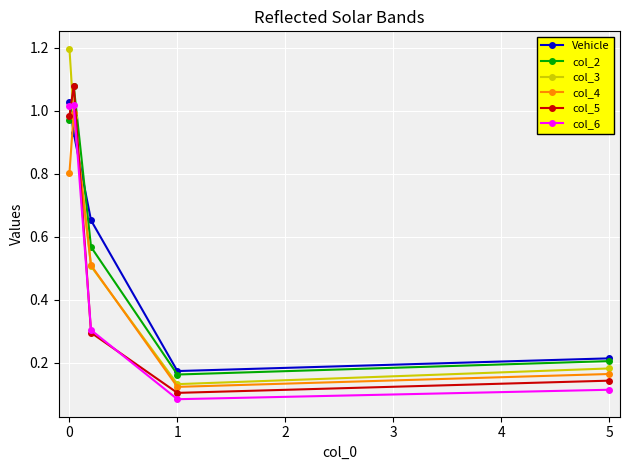

True or false: col_5 has more than 0 points higher than both neighbors.

True